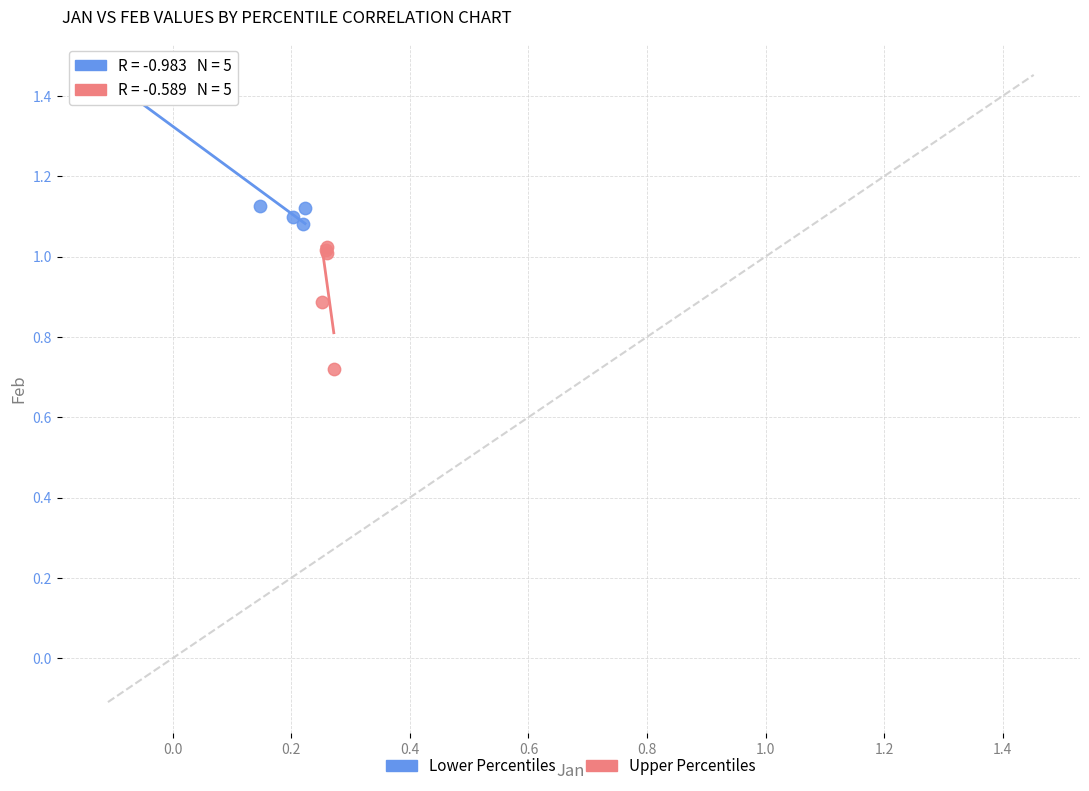

Which series contains the highest Y value?

Lower Percentiles